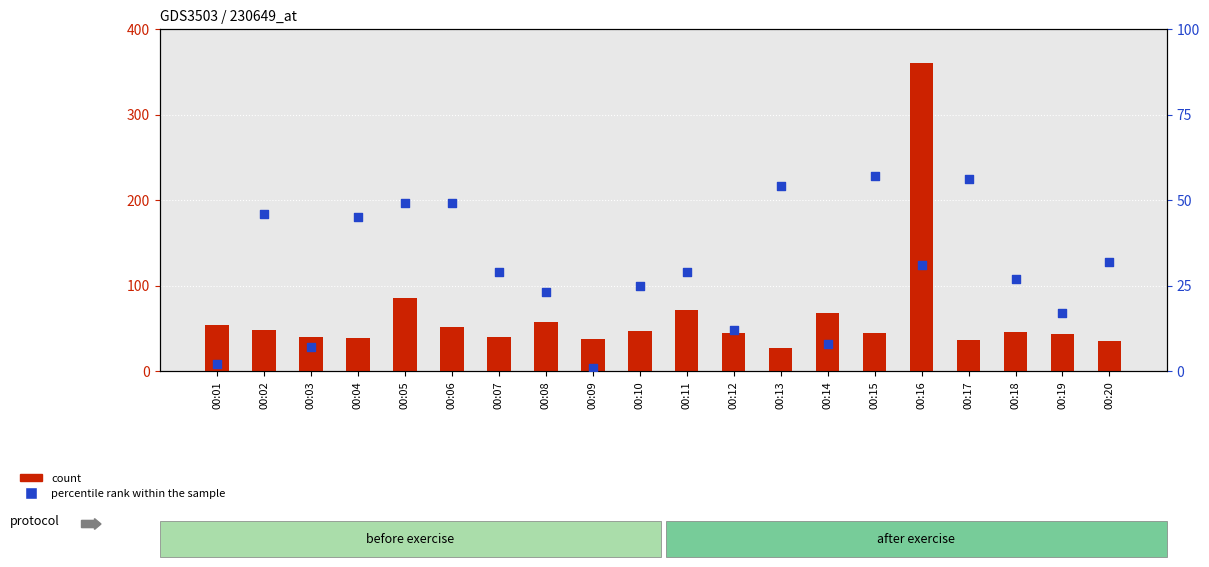

Which series contains the lowest Y value?

percentile rank within the sample